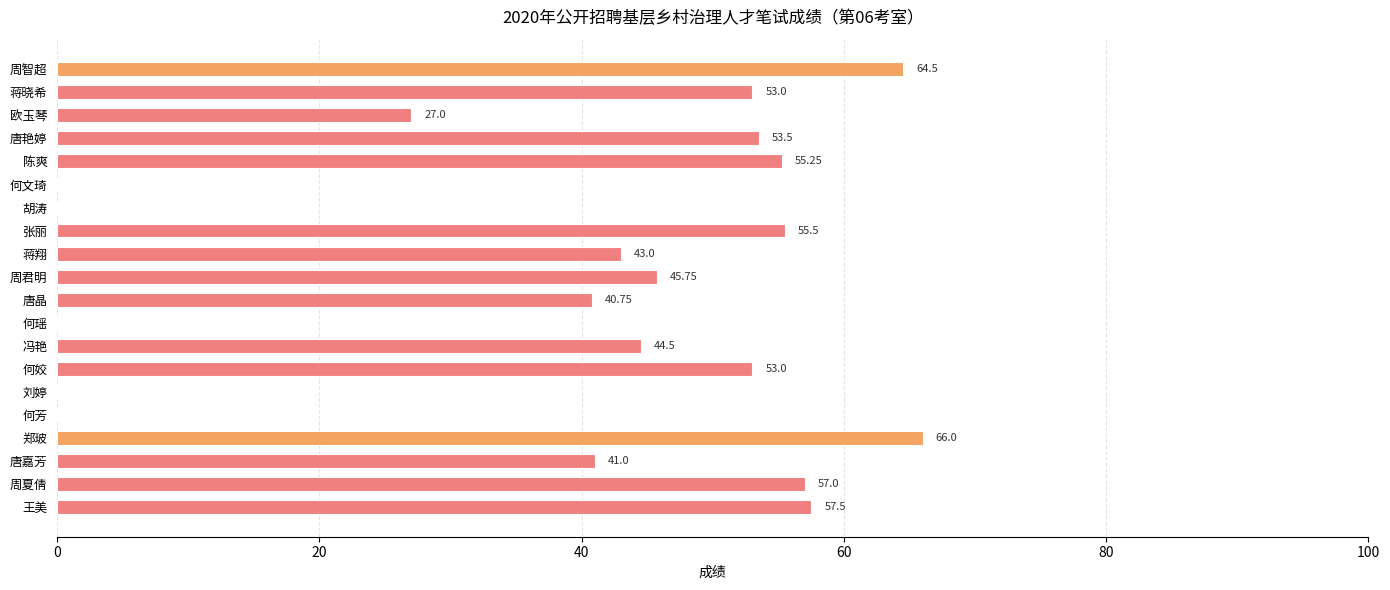

Count the number of data series in this chart.

1